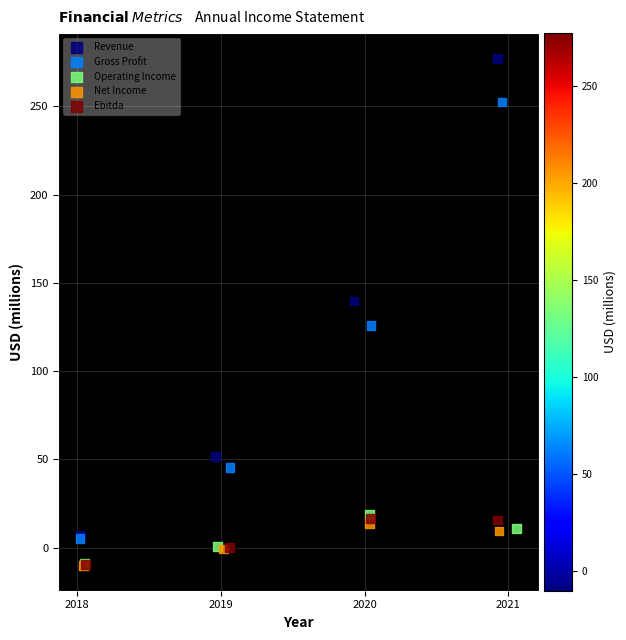

Which series reaches the maximum Y coordinate?

Revenue